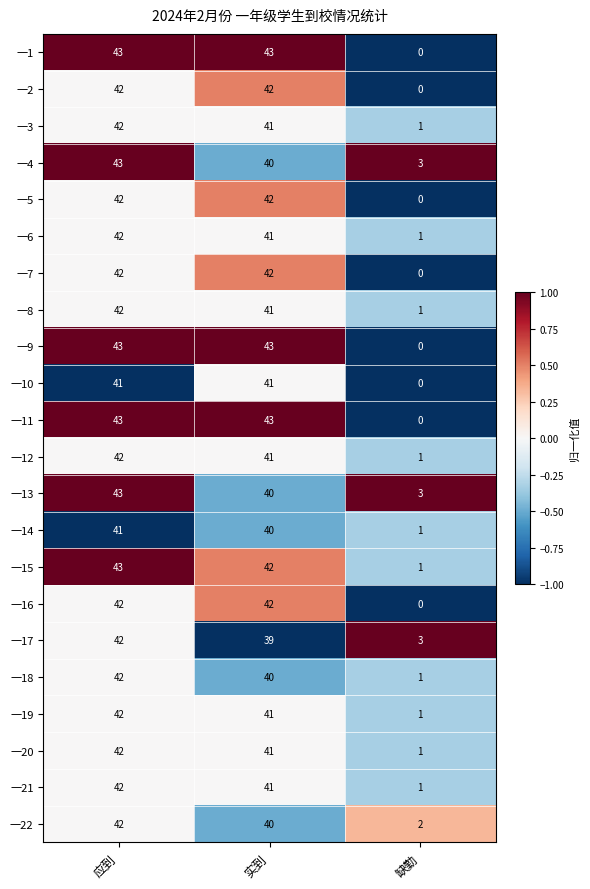

What is the difference between the 一20 values at 缺勤 and 应到?

41